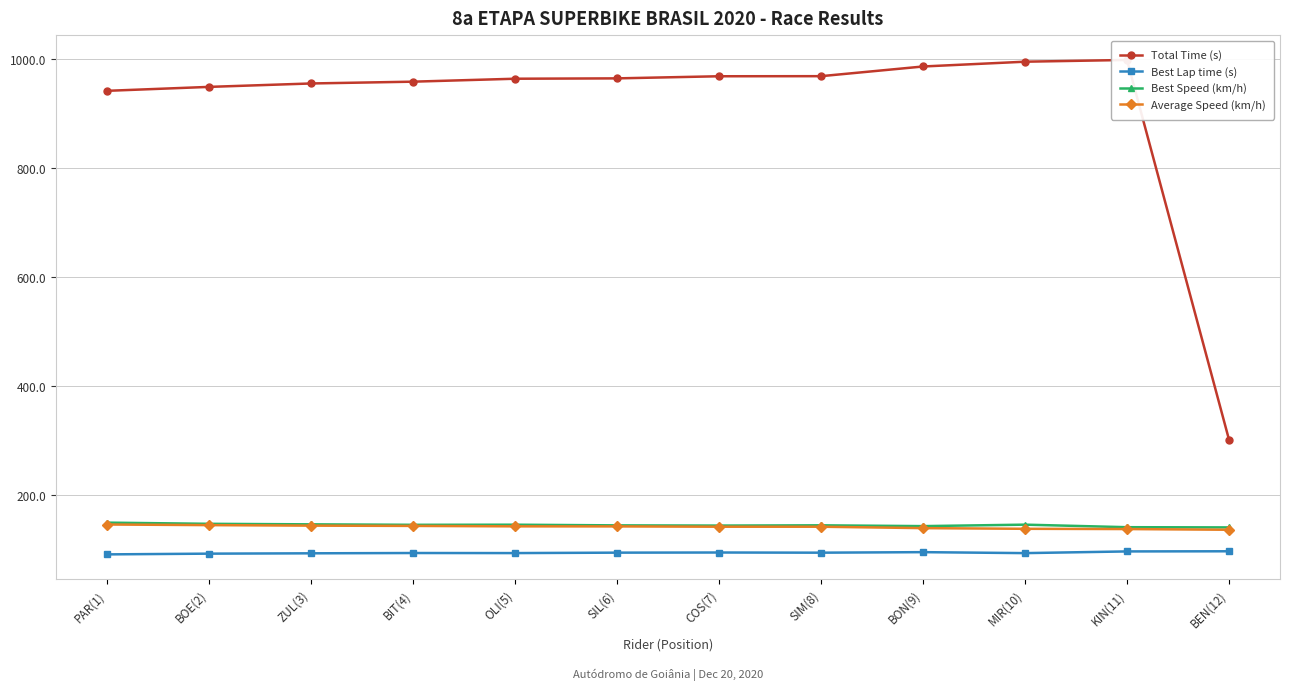

What is the label of the 11th point from the right?

BOE(2)